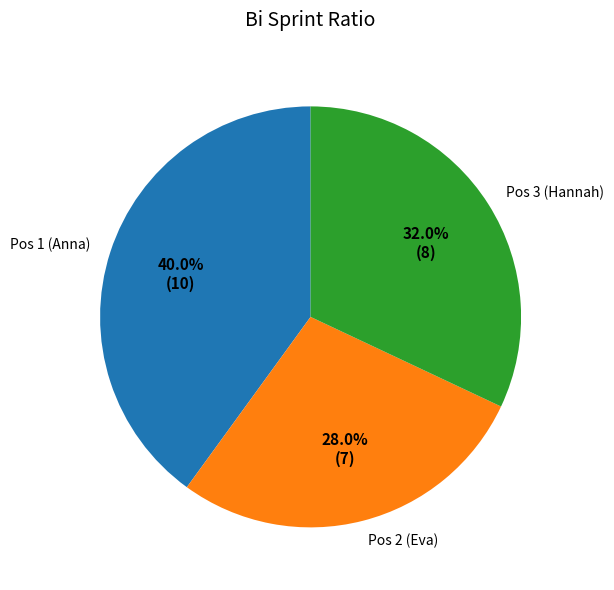

Is it true that Pos 3 (Hannah) is 32% of the pie?

True